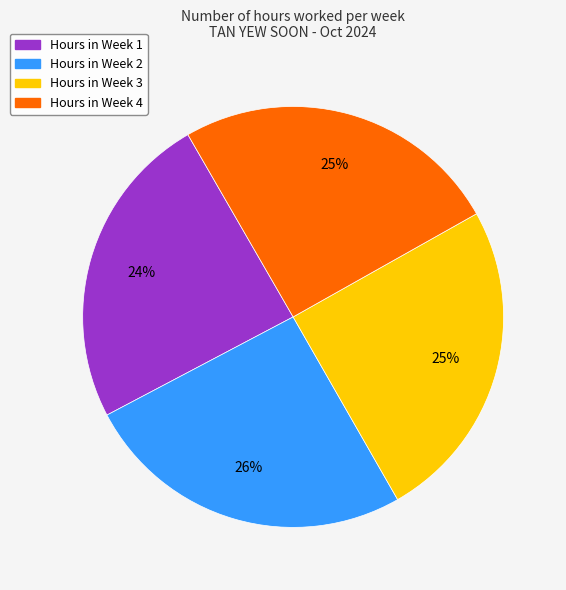

How many slices are in this pie chart?

4